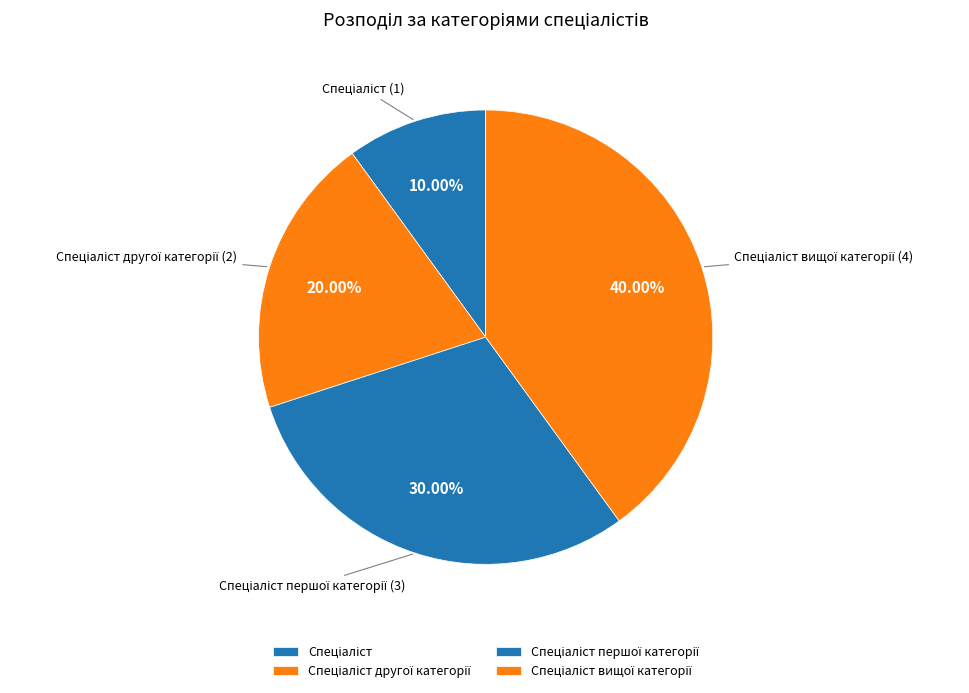

Is there any slice that represents more than half of the pie?

No